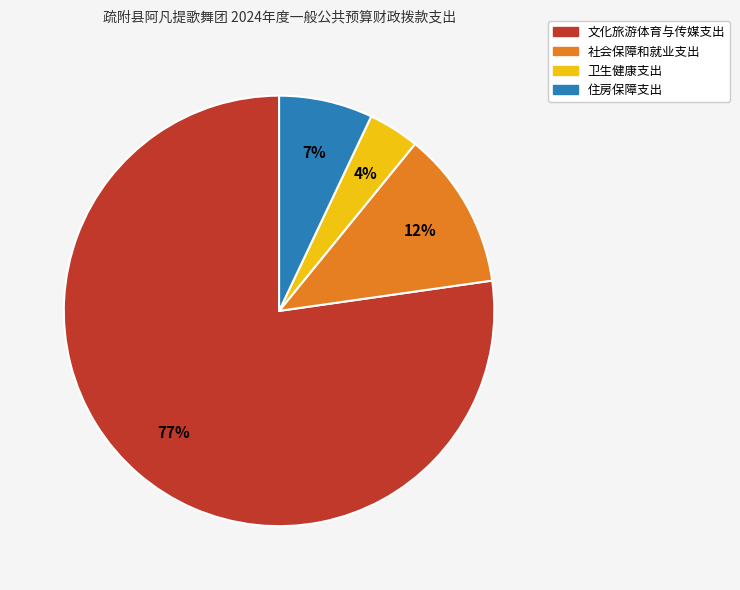

To the nearest percent, what is the average slice percentage?

25%